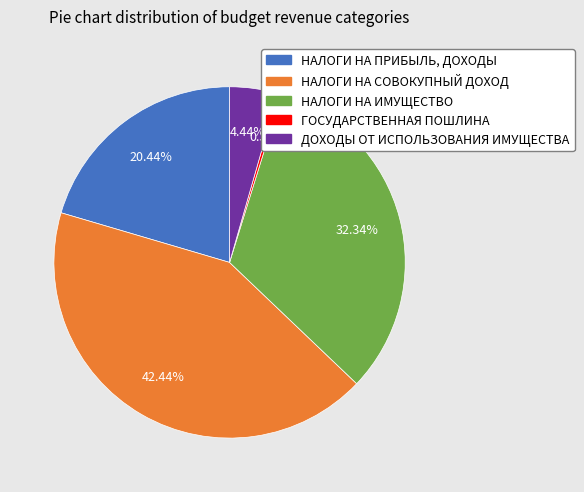

Is it true that НАЛОГИ НА ИМУЩЕСТВО is 32% of the pie?

True